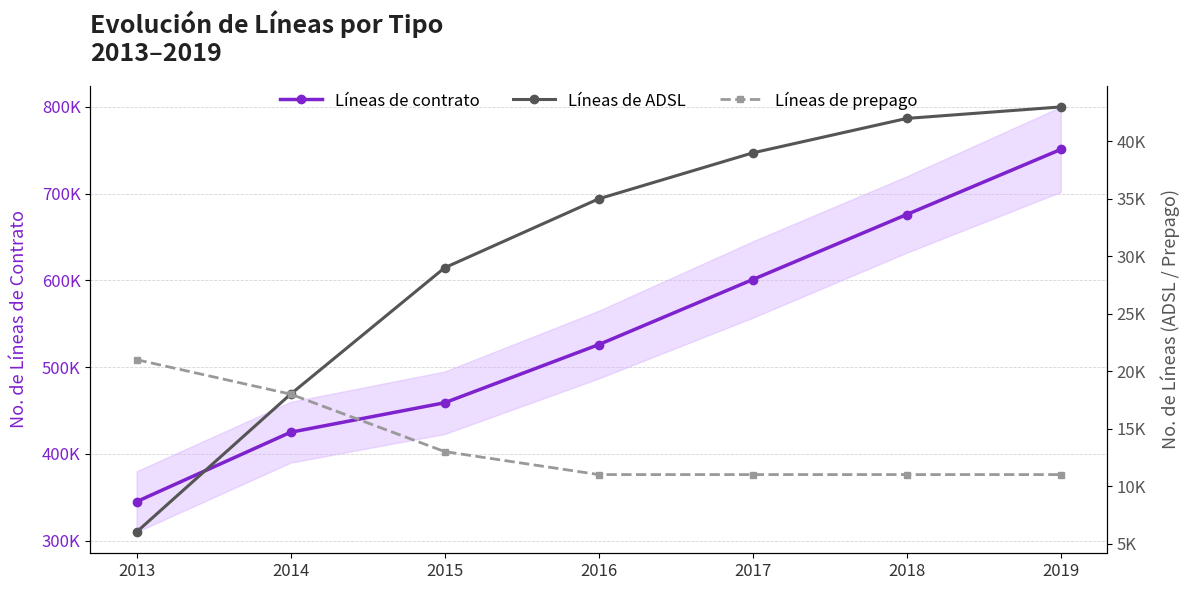

Which series has the largest total across all categories?

Líneas de contrato